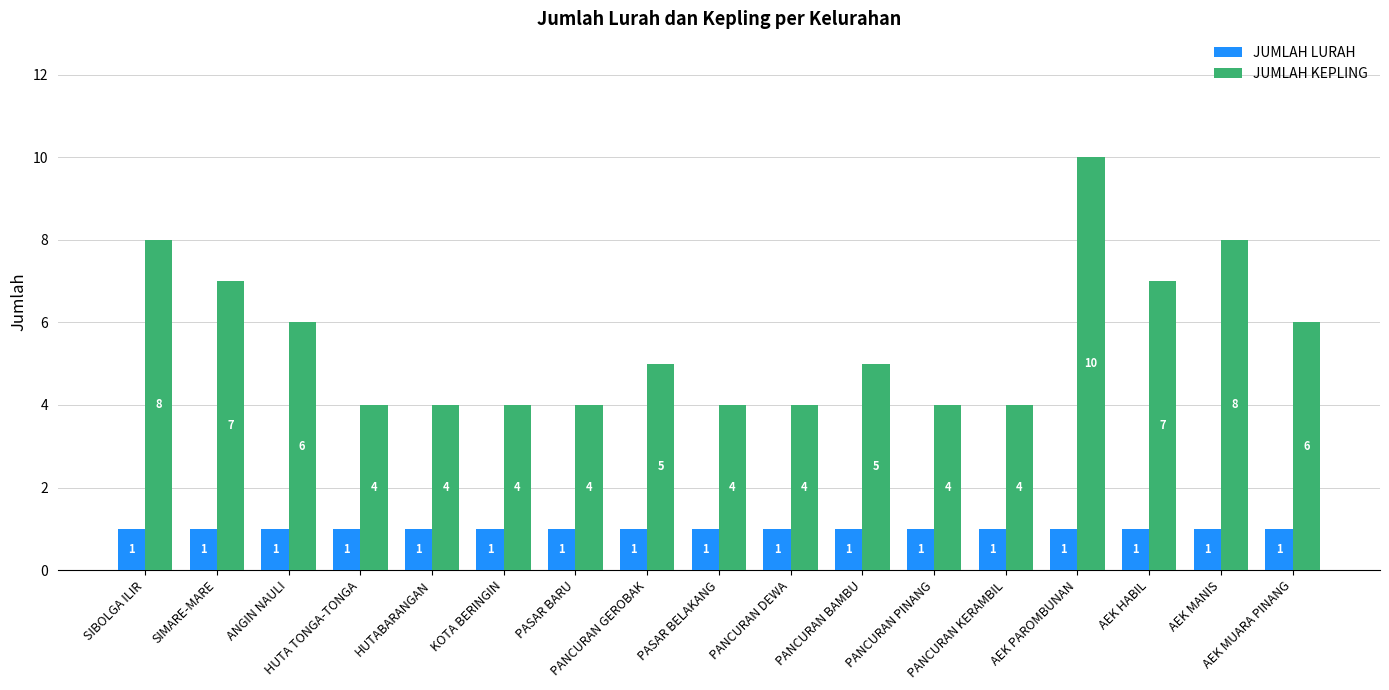

List the series in order of their peak value, lowest first.

JUMLAH LURAH, JUMLAH KEPLING